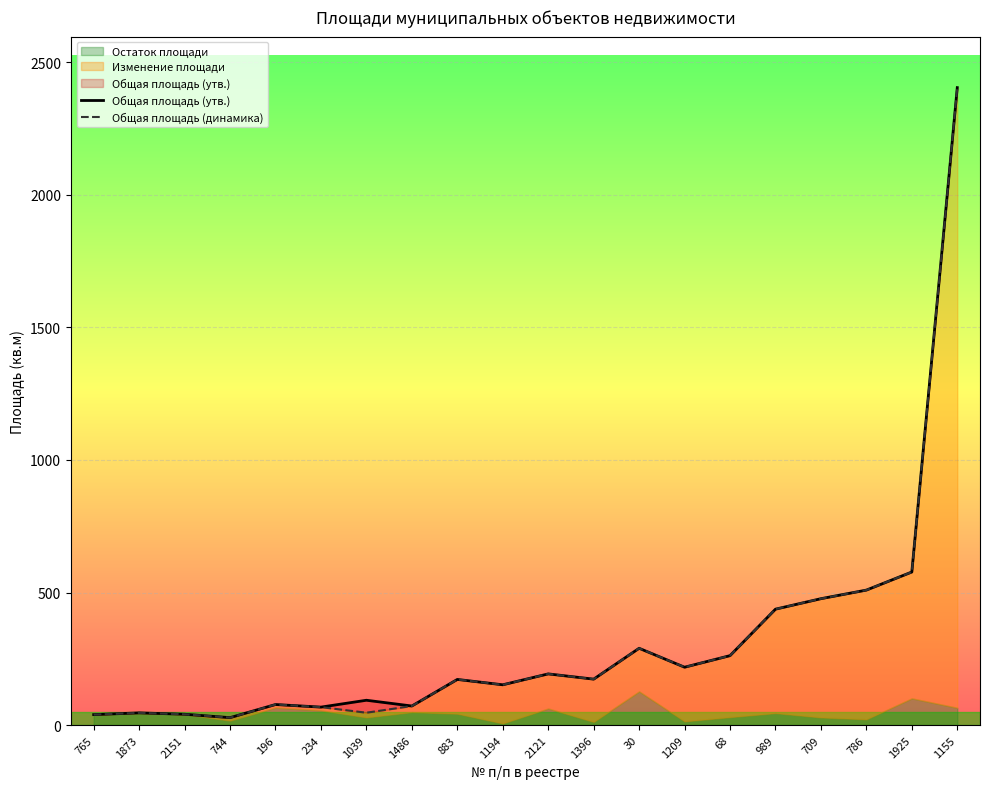

Reading left to right, what are all the values shown in this chart?

Общая площадь (утв.): 765=39.7	1873=46.3	2151=41.1	744=28.3	196=77.8	234=68.0	1039=93.9	1486=72.2	883=172.4	1194=152.2	2121=193.3	1396=173.5	30=289.9	1209=218.5	68=262.1	989=437.4	709=476.9	786=509.3	1925=577.5	1155=2404.1
Общая площадь (динамика): 765=39.7	1873=46.3	2151=41.1	744=28.3	196=77.8	234=68.0	1039=46.9	1486=72.2	883=172.4	1194=152.2	2121=193.3	1396=173.5	30=289.9	1209=218.5	68=262.1	989=437.4	709=476.9	786=509.3	1925=577.5	1155=2404.1